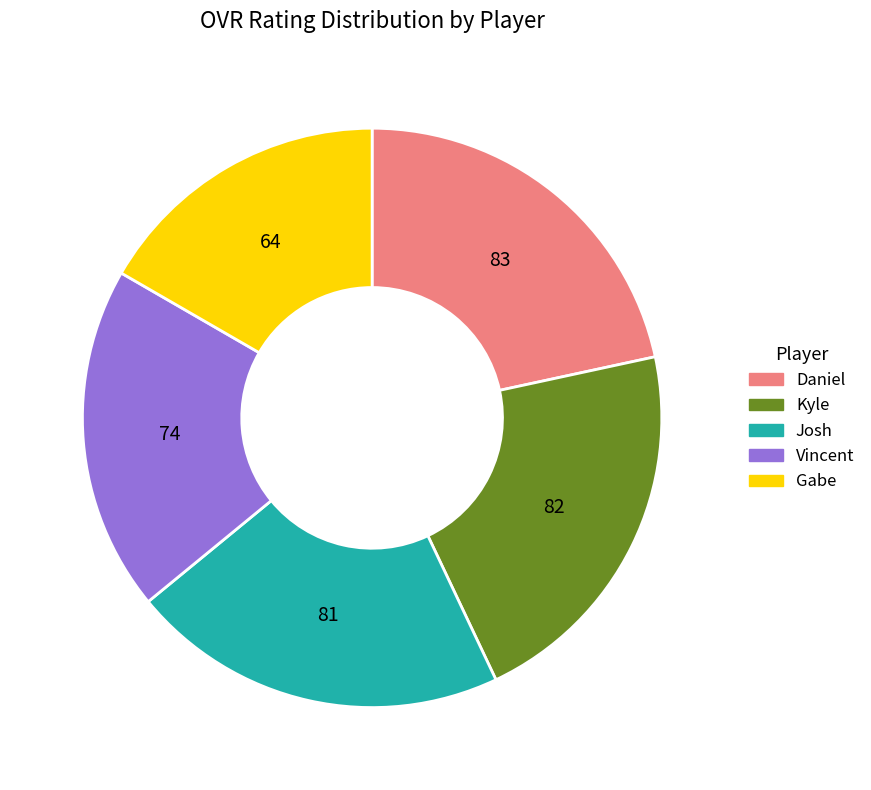

Combined, do Josh and Daniel account for over 50%?

No